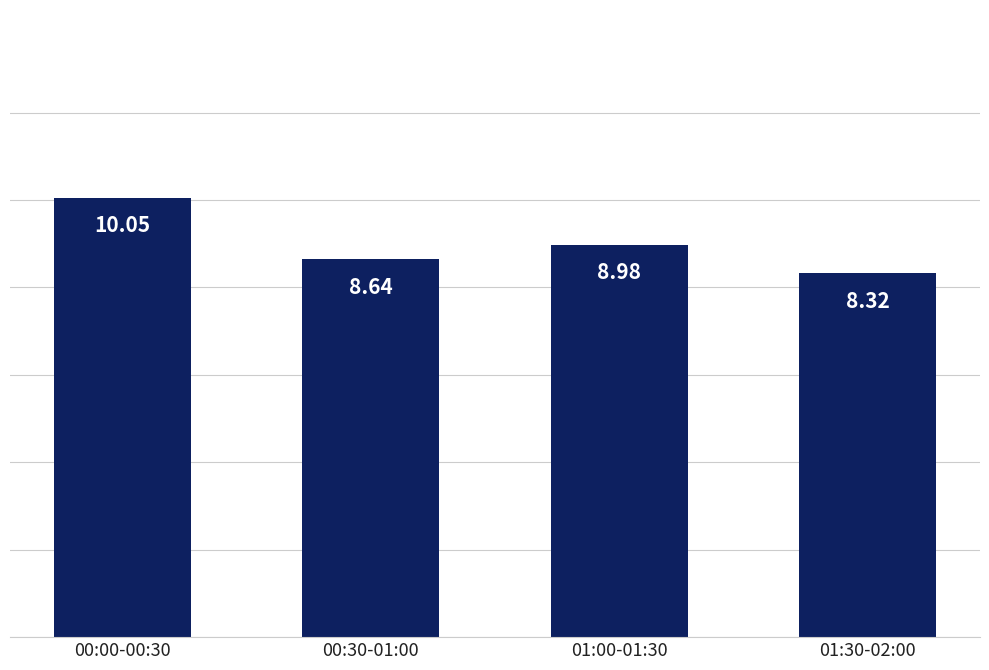

What is the value of the 2nd bar from the left?

8.6